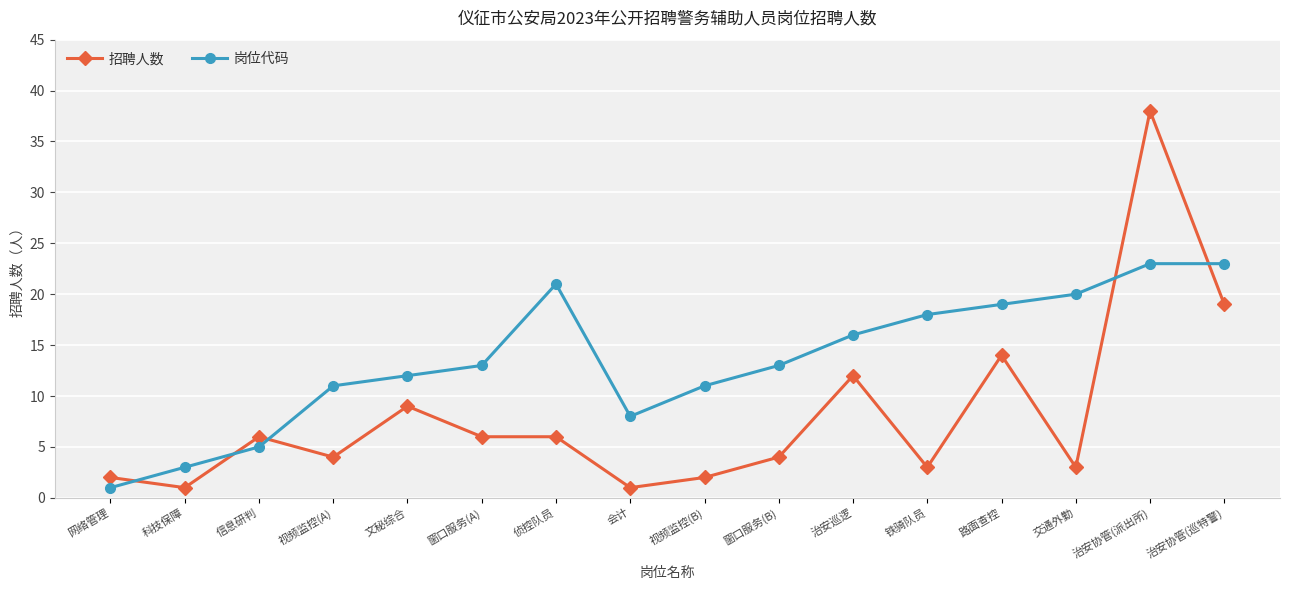

How many data points in 招聘人数 are less than 6?

8